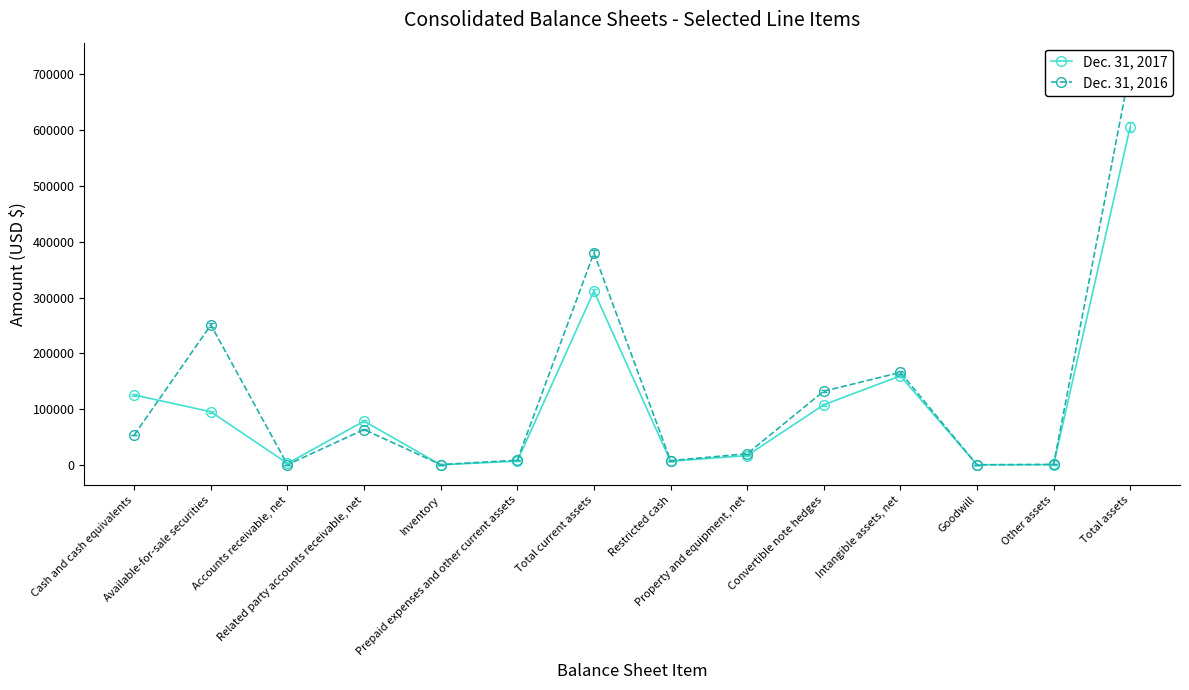

Where do Dec. 31, 2017 and Dec. 31, 2016 first cross each other?

Cash and cash equivalents and Available-for-sale securities